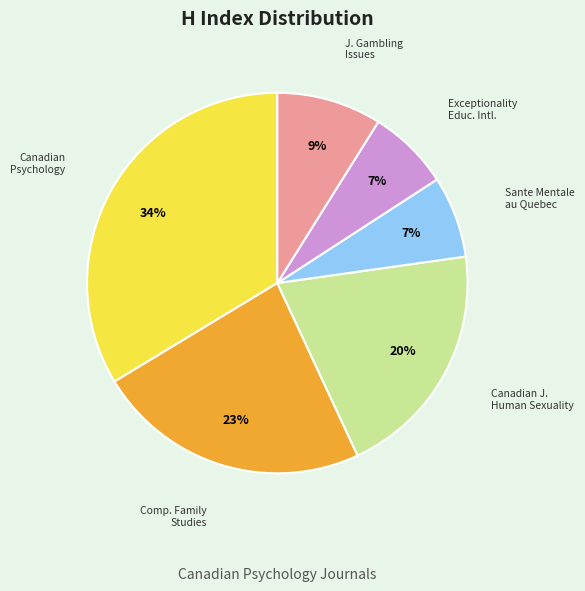

Is there a majority slice in this chart?

No